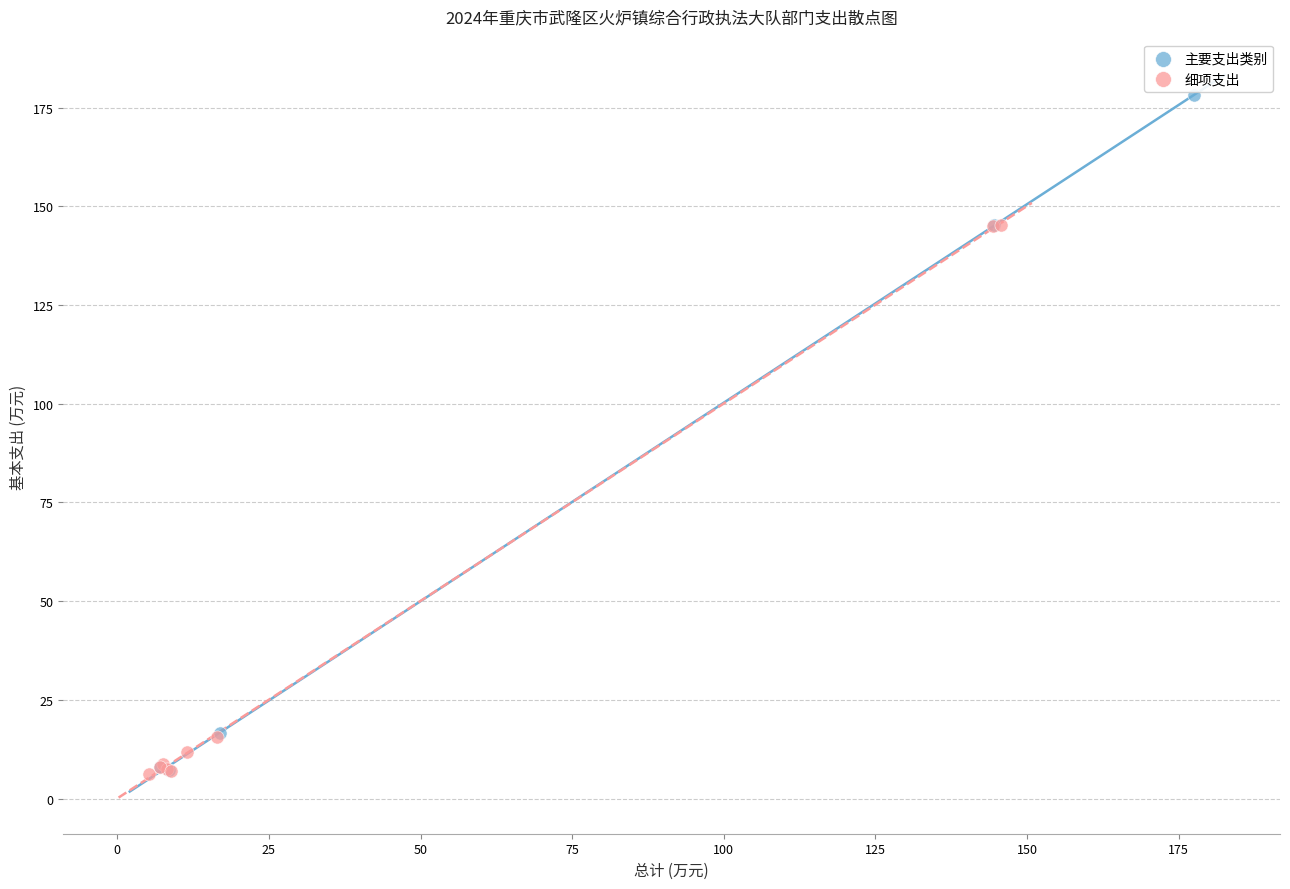

Which series contains the highest Y value?

主要支出类别